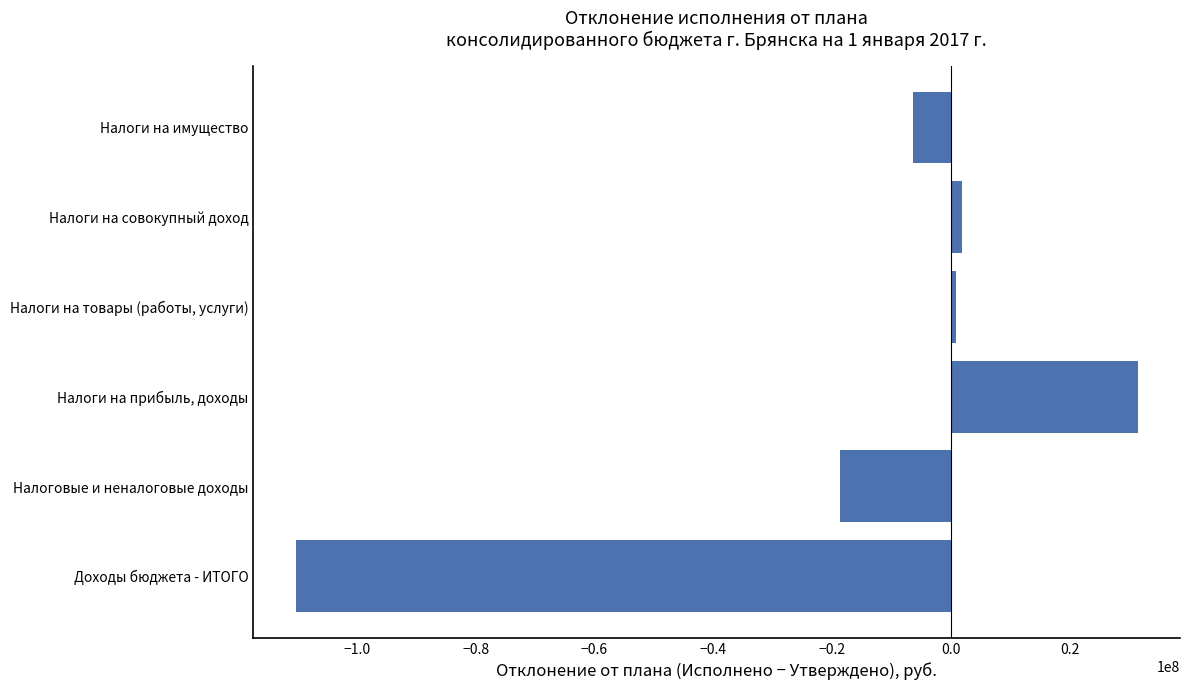

What is the sum of all values?

-101463386.7